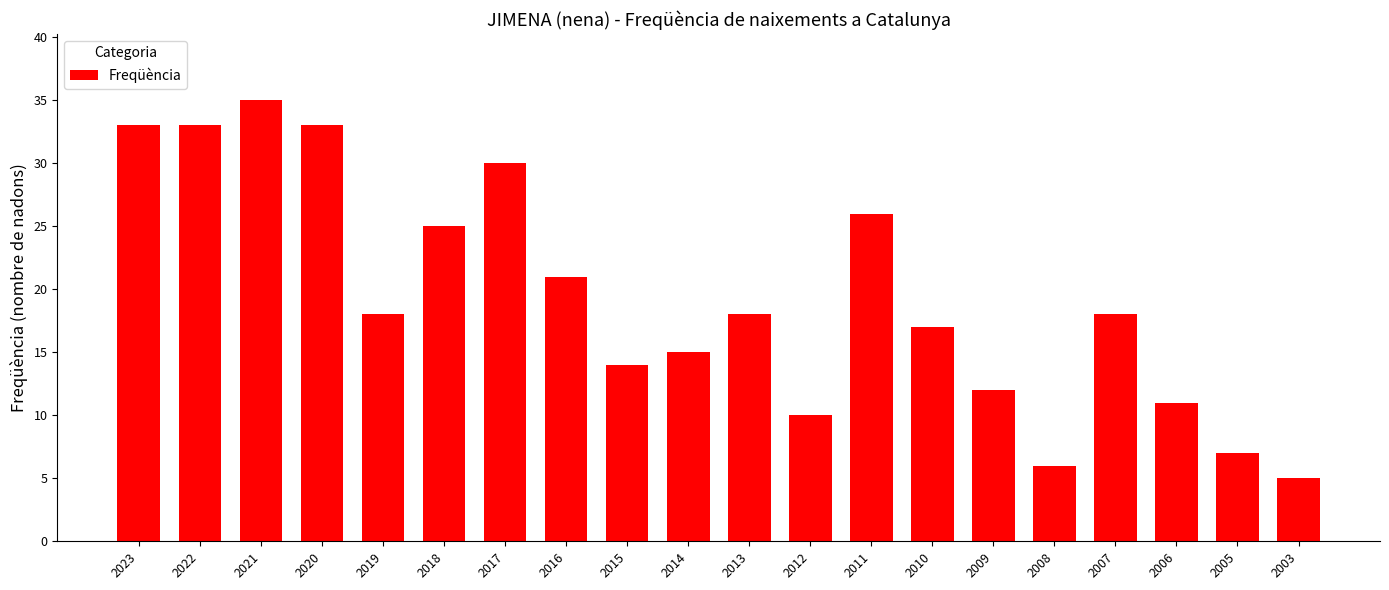

Where does the data first go above 18?

2023